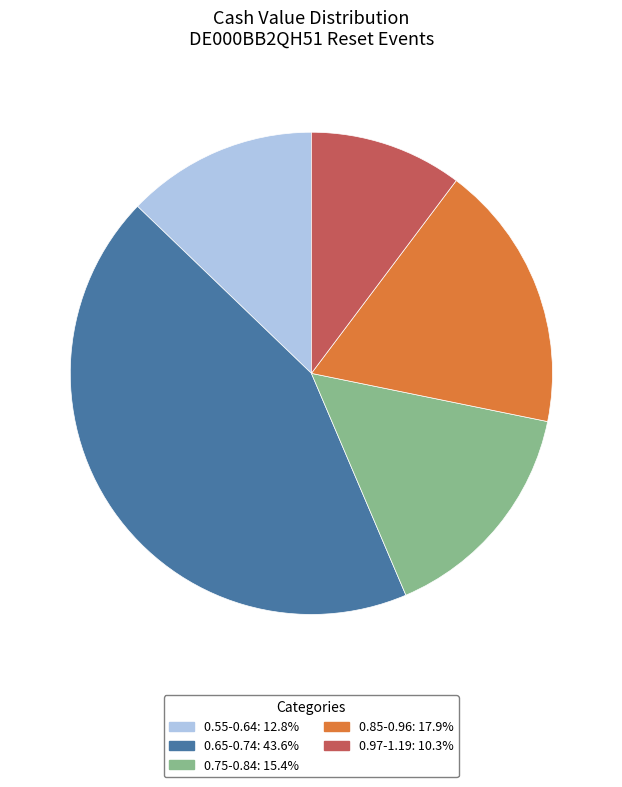

Rank the categories by value from highest to lowest.

0.65-0.74, 0.85-0.96, 0.75-0.84, 0.55-0.64, 0.97-1.19